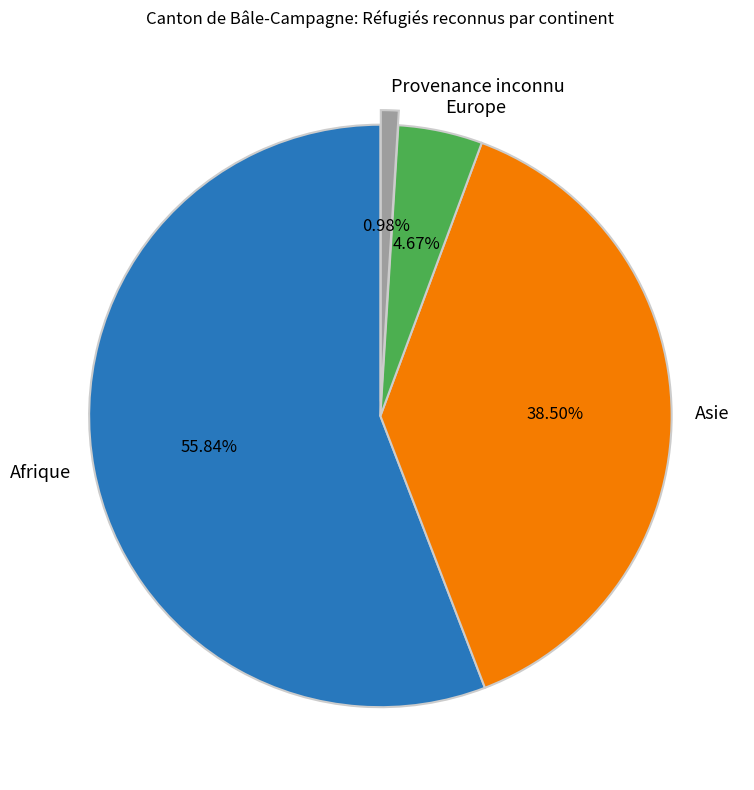

Is it true that Europe is 11% of the pie?

False